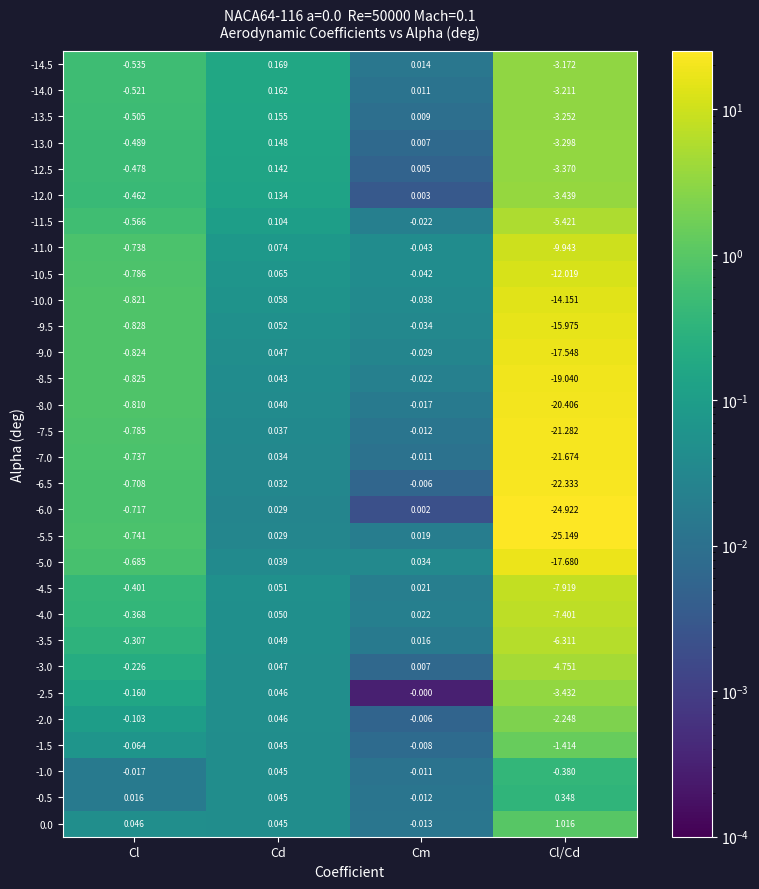

Rank the categories by -11.5 value from highest to lowest.

Cd, Cm, Cl, Cl/Cd